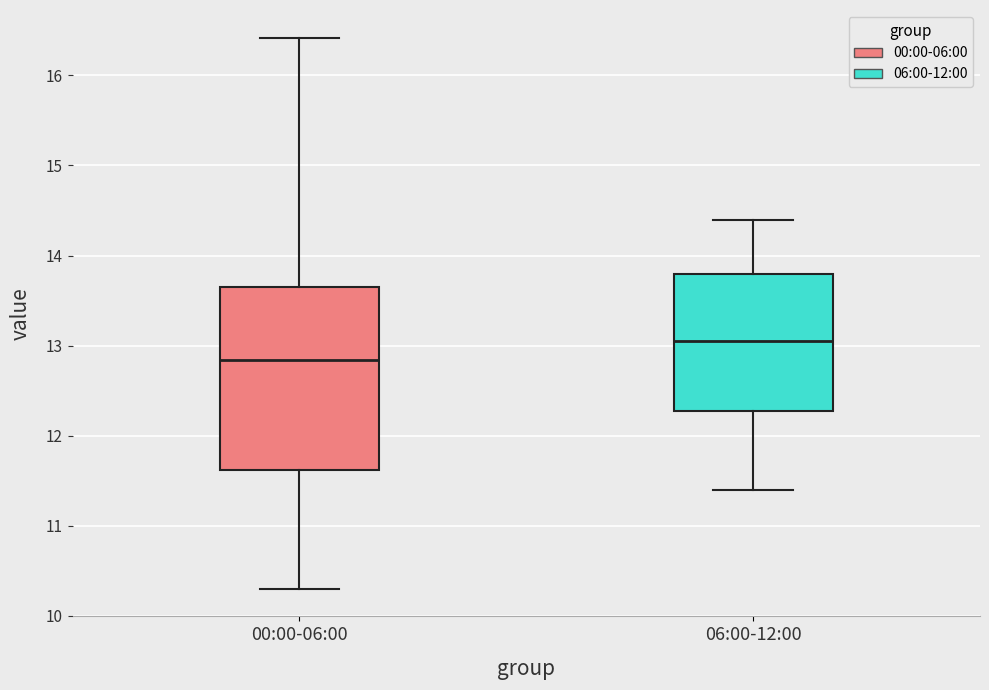

Reading left to right, transcribe this box plot: for each box, give where its median line is, the range the box spans, and where its two whiskers end, as read against the y-axis. The values are not printed on the chart, so give them approximately, as read against the axis.

00:00-06:00: median 12.8, box 11.6 to 13.7, whiskers 10.3 to 16.4
06:00-12:00: median 13.1, box 12.3 to 13.8, whiskers 11.4 to 14.4